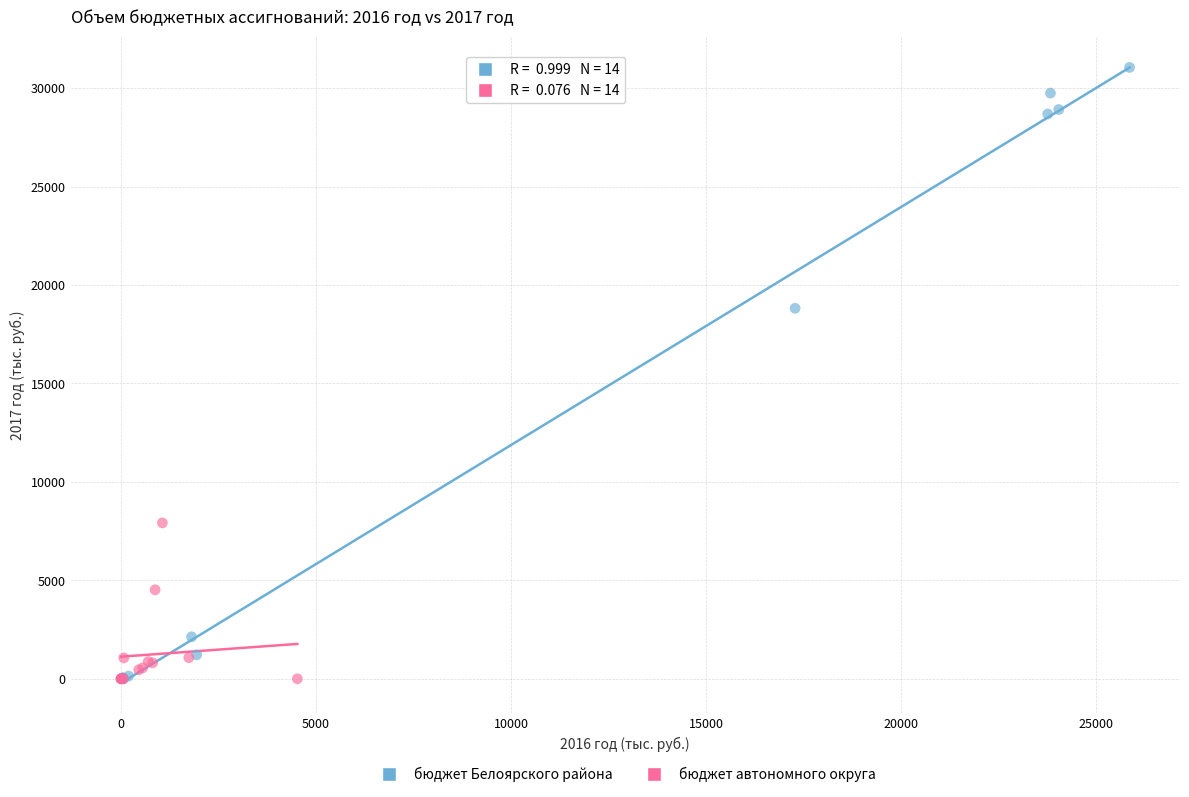

What are all the series names shown in the legend?

бюджет Белоярского района, бюджет автономного округа